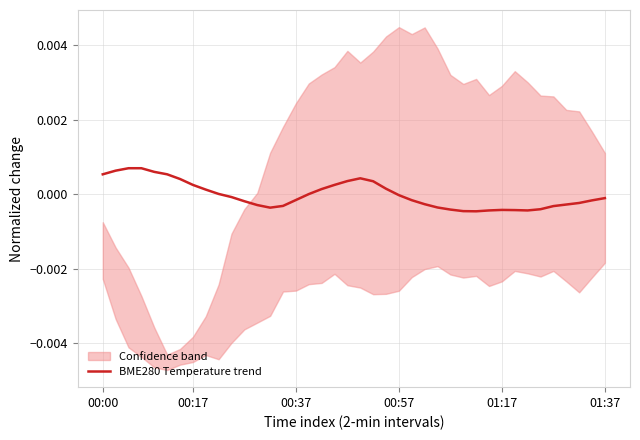

How many points are lower than both their immediate neighbors (excluding endpoints)?

3